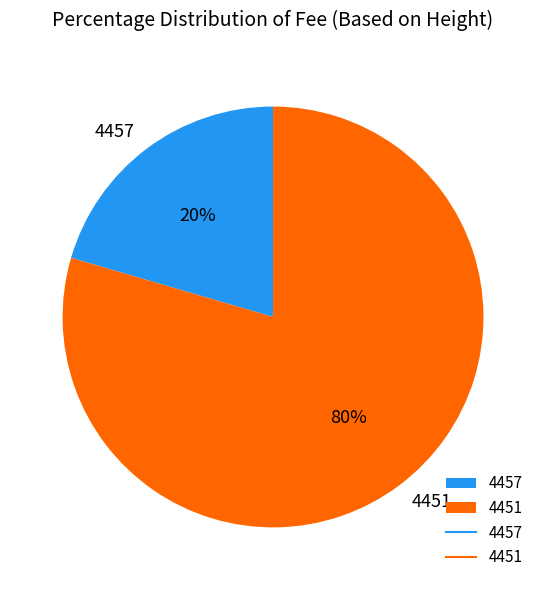

Do 4451 and 4457 together represent more than half of the pie?

Yes